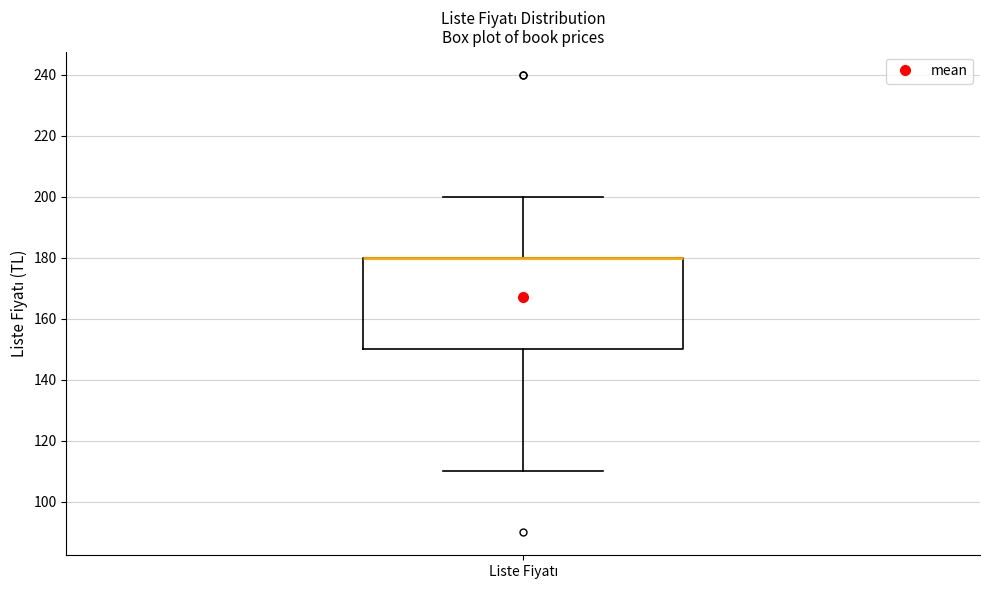

Where does the lower whisker of the box for Liste Fiyatı end on the y-axis? The values are not printed on the chart, so give them approximately, as read against the axis.

110